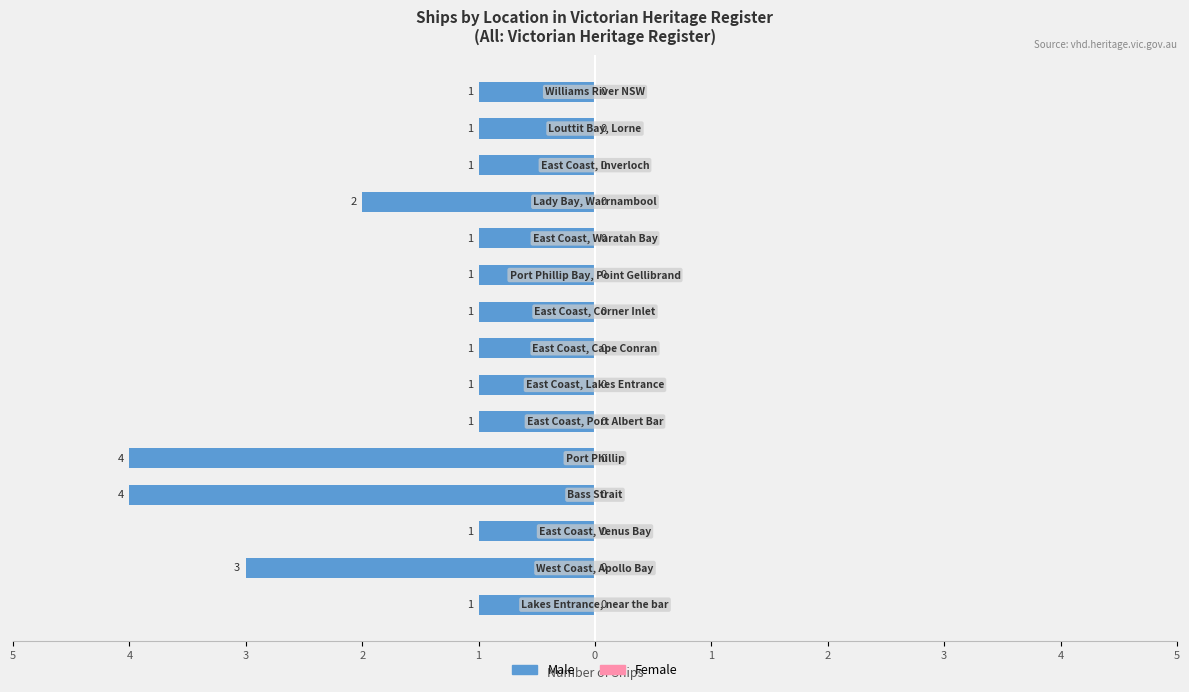

Does the chart contain any negative values?

Yes